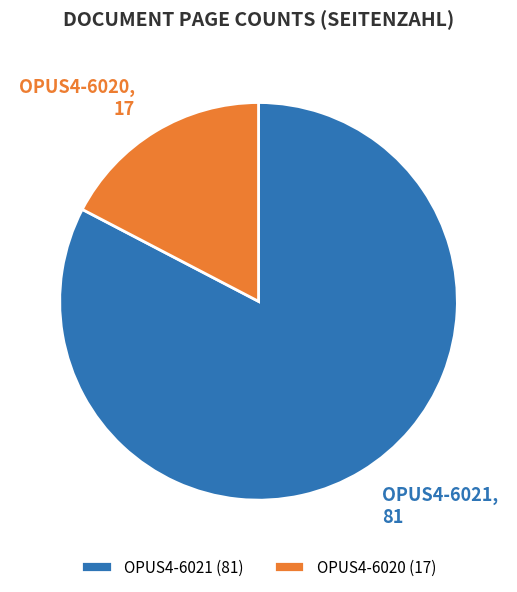

Between OPUS4-6021, 81 and OPUS4-6020, 17, which is larger?

OPUS4-6021, 81